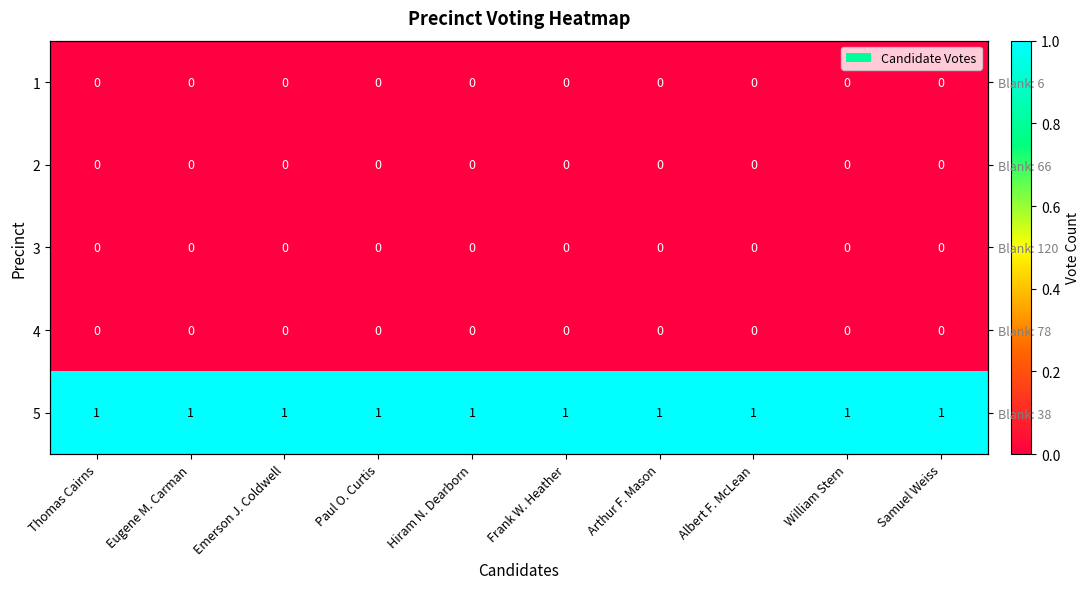

At which label is 2 closest to 0?

Thomas Cairns